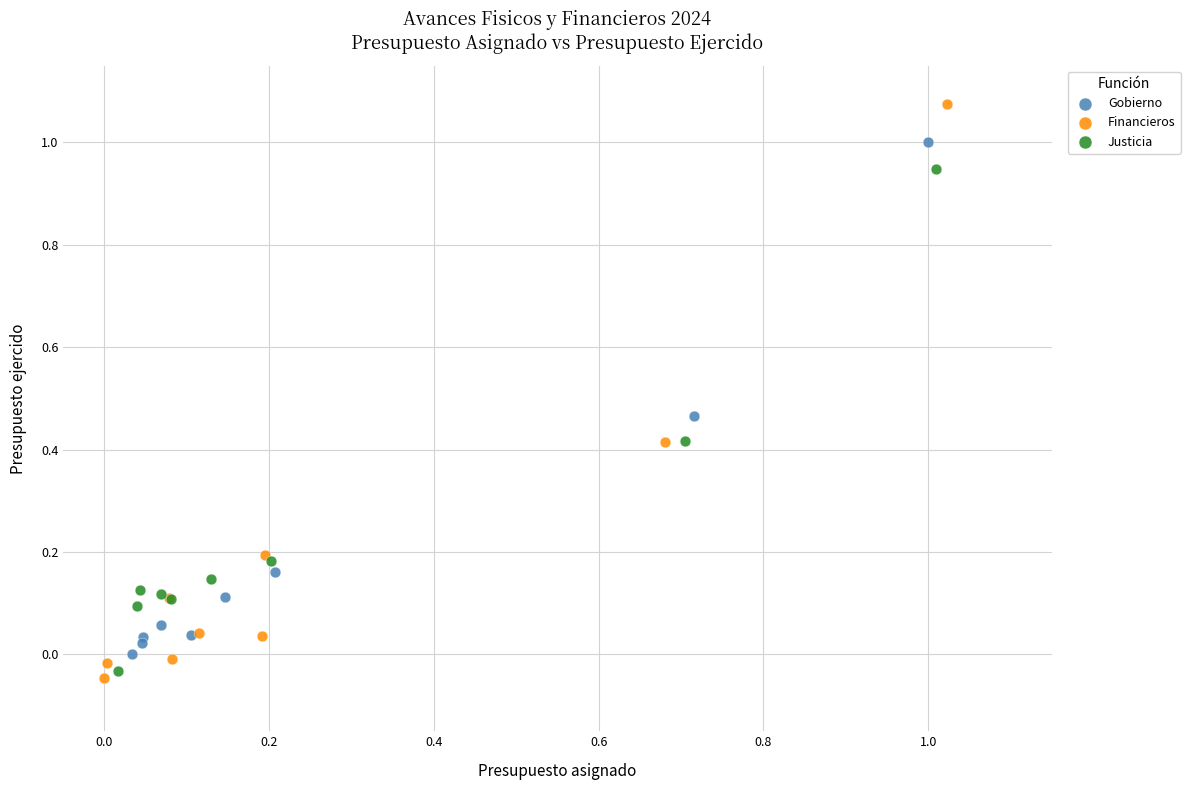

Which series has the widest spread of Y values?

Financieros